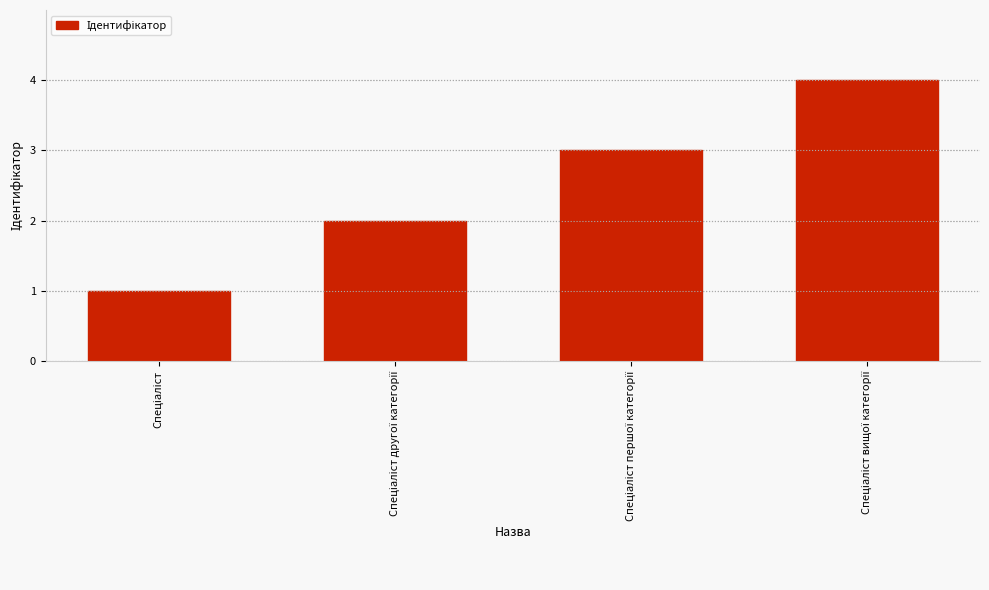

What is the difference between the maximum and minimum values?

3